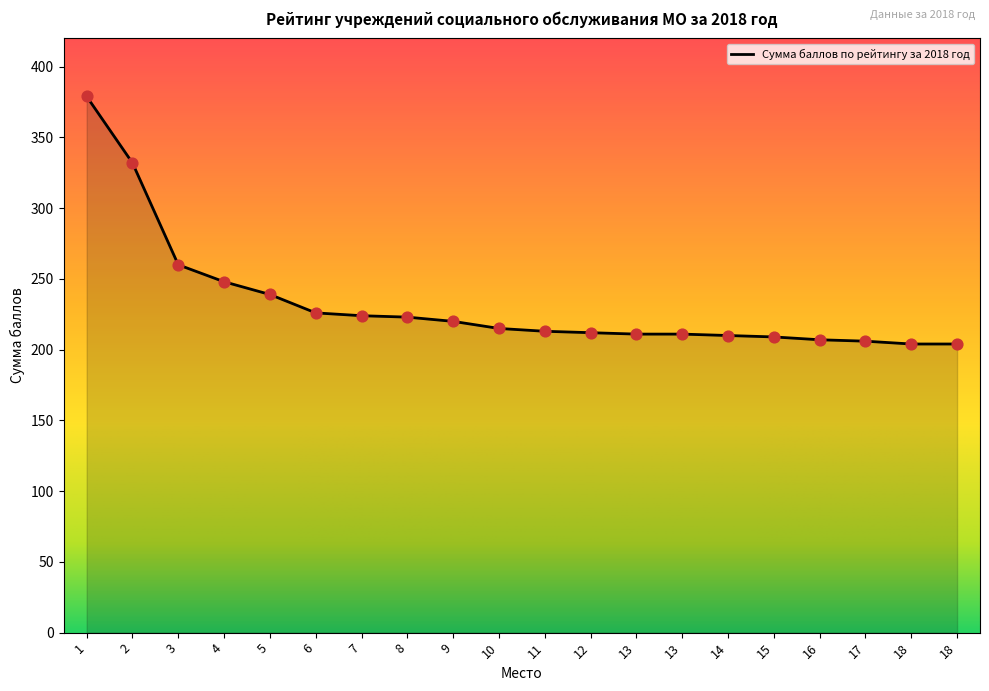

What is the change in value from 11 to 17?

-7